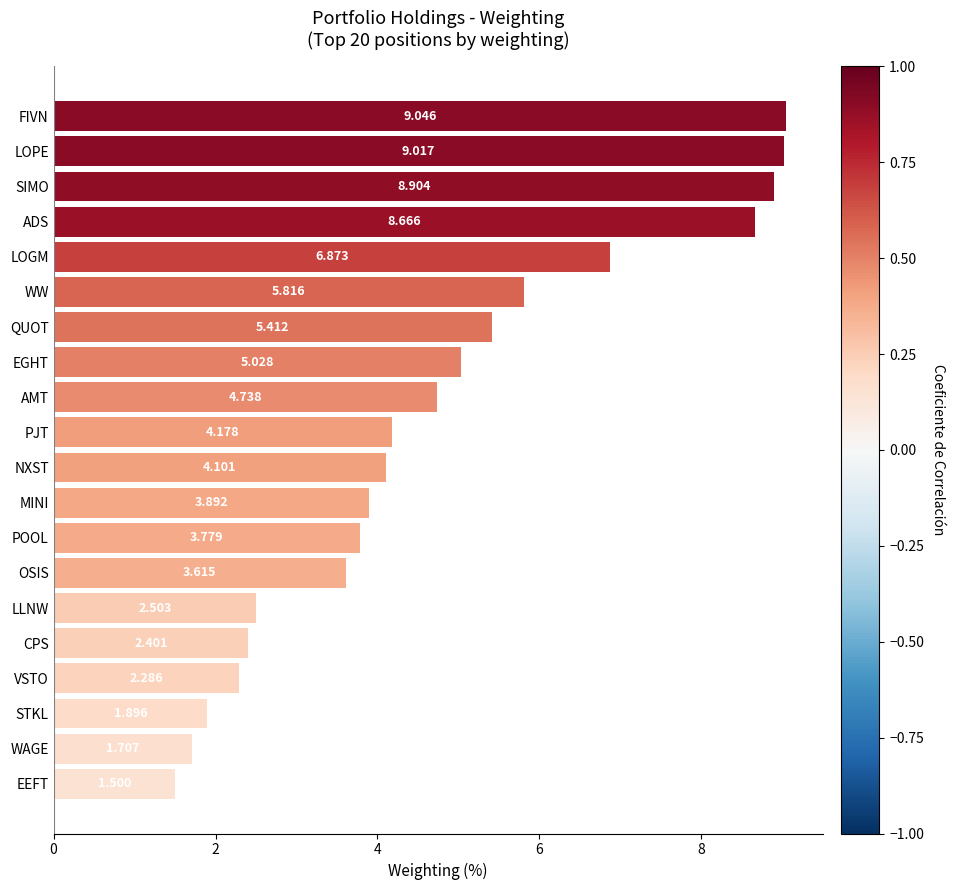

Which category has the highest value across all series?

FIVN